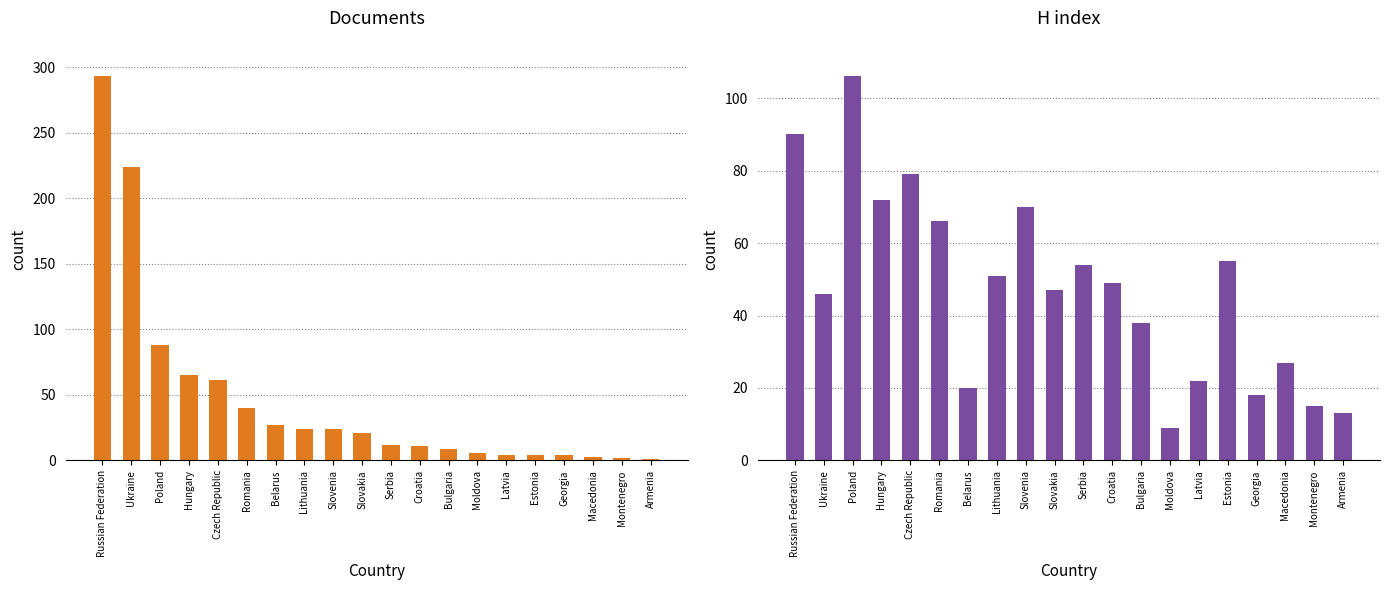

How many values in the H index series exceed 49?

9